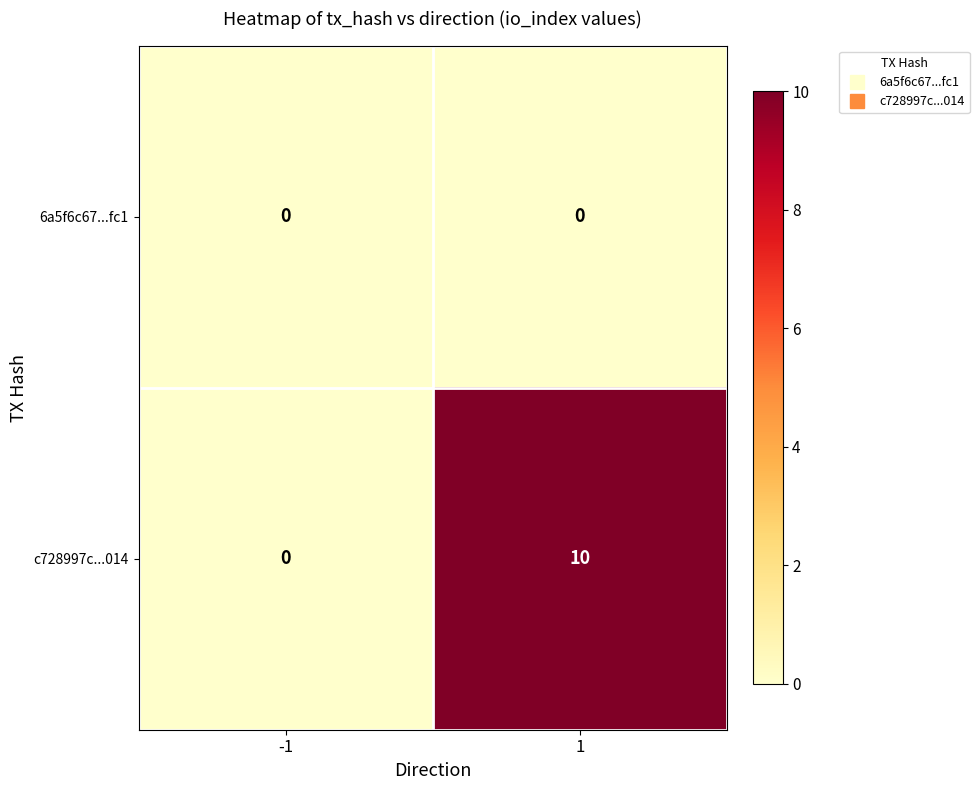

Which series has the largest range (max minus min)?

c728997c...014